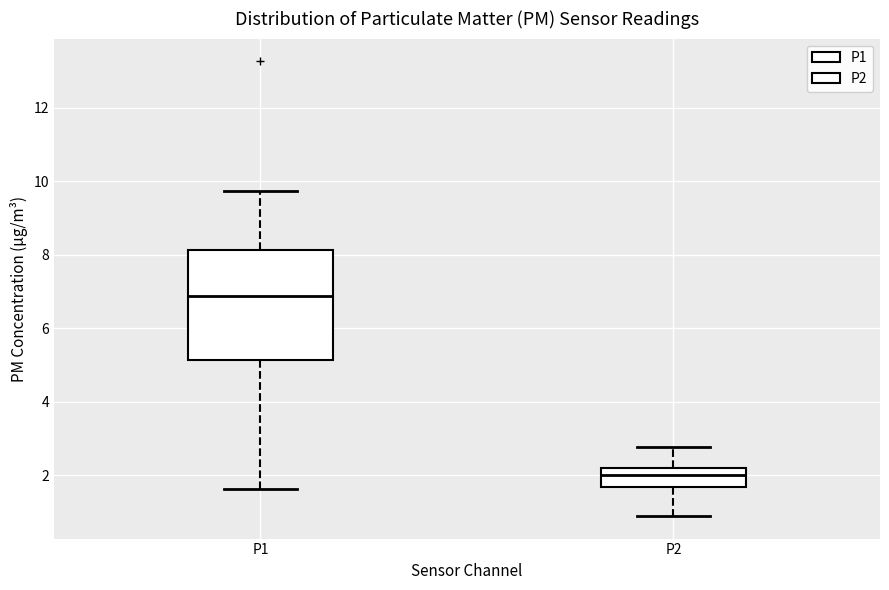

Which box has the highest median line?

P1